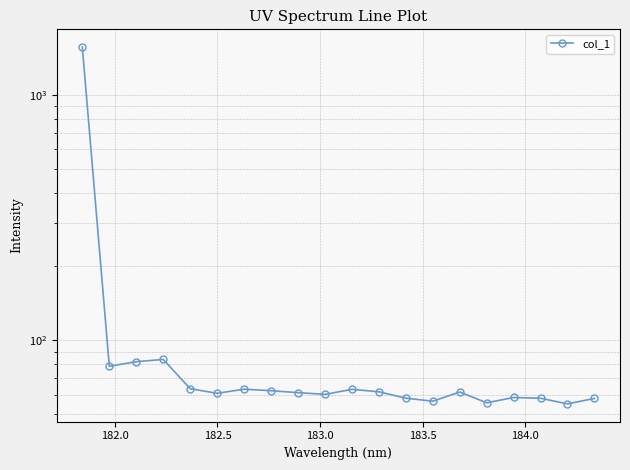

What is the greatest value displayed?

1565.4